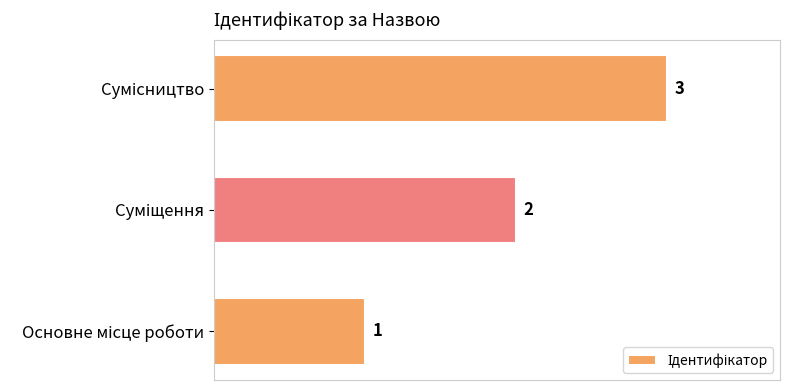

How many values are between 1 and 3?

3